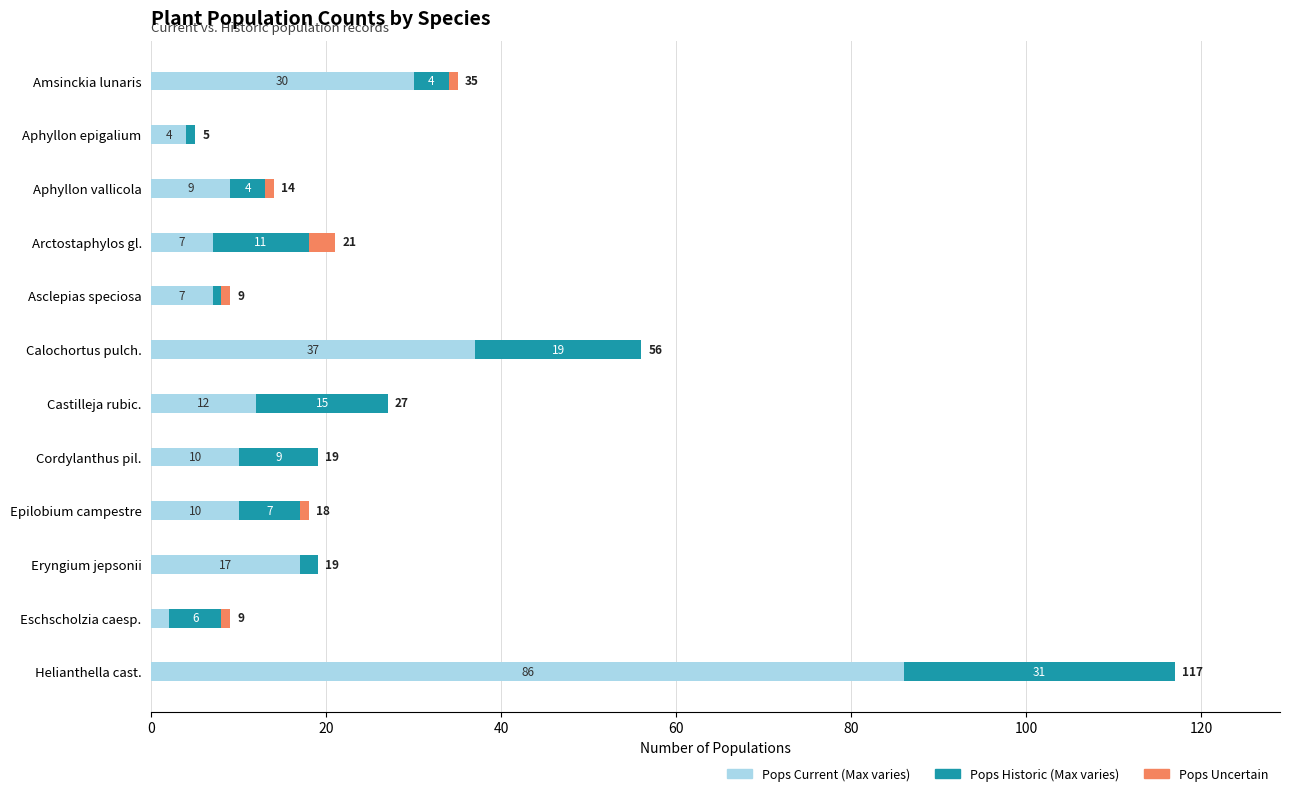

At which category is the sum across all series the highest?

Helianthella cast.